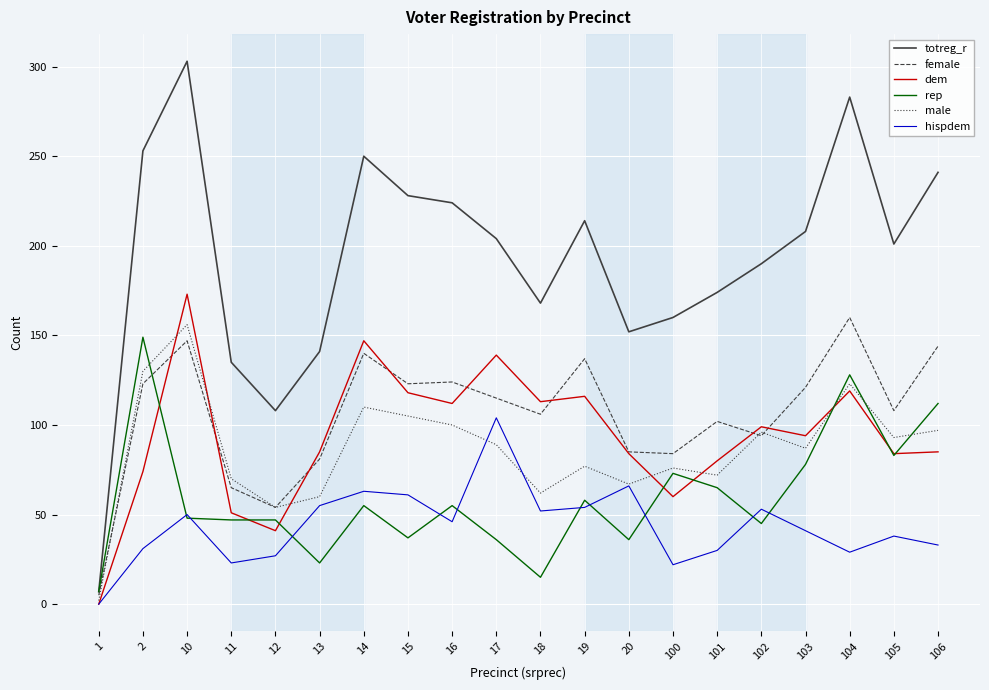

What value does the hispdem series have at 17, to the nearest 50?

100